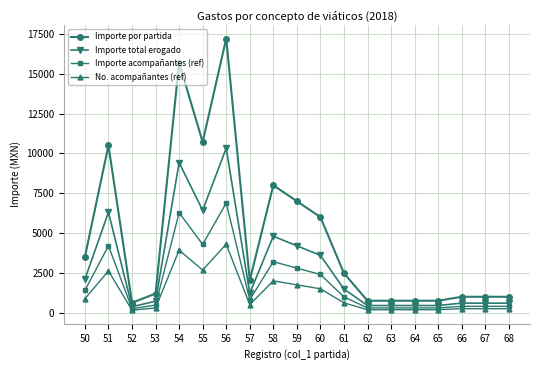

What are all the series names shown in the legend?

Importe por partida, Importe total erogado, Importe acompañantes (ref), No. acompañantes (ref)